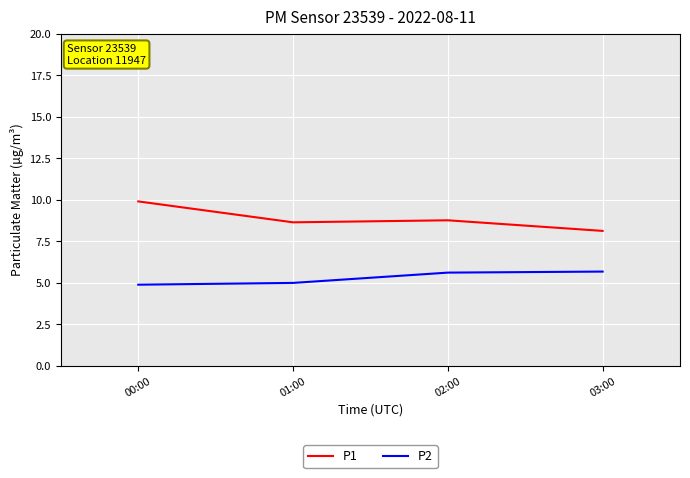

What is the difference between the P1 values at 02:00 and 01:00?

0.1